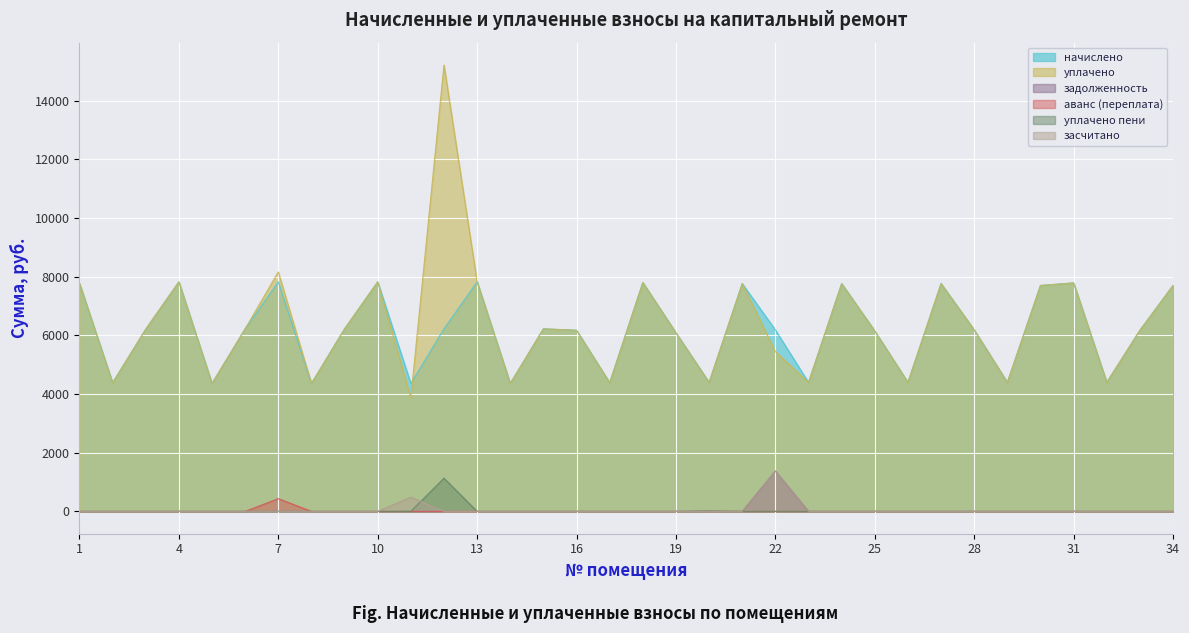

Reading right to left, what are all the values shown in this chart?

начислено: 7700.4	6172.7	4396.7	7787.5	7700.4	4396.7	6185.2	7762.7	4396.7	6148.1	7762.5	4396.7	6185.2	7762.5	4396.7	6085.8	7799.8	4384.3	6172.7	6222.4	4359.4	7824.6	6222.4	4359.4	7824.6	6222.4	4359.4	7824.6	6222.4	4359.4	7824.6	6210.0	4384.3	7774.9
уплачено: 7700.4	6172.7	4396.7	7787.5	7700.4	4396.7	6185.2	7762.7	4396.7	6148.1	7762.5	4396.7	5448.1	7762.5	4396.7	6085.8	7799.8	4384.3	6172.7	6222.4	4359.4	7824.6	15213.9	3875.0	7824.6	6222.4	4359.4	8162.5	6222.4	4359.4	7824.6	6210.0	4384.3	7774.9
задолженность: 0.0	0.0	0.0	0.0	0.0	0.0	0.0	0.0	0.0	0.0	0.0	0.0	1374.5	0.0	0.0	0.0	0.0	0.0	0.0	0.0	0.0	0.0	0.0	0.0	0.0	0.0	0.0	0.0	0.0	0.0	0.0	0.0	0.0	0.0
аванс (переплата): 0.0	0.0	0.0	0.0	0.0	0.0	0.0	0.0	0.0	0.0	0.0	0.0	0.0	0.0	0.0	0.0	0.0	0.0	0.0	0.0	0.0	0.0	0.0	0.0	0.0	0.0	0.0	434.4	0.0	0.0	0.0	0.0	0.0	0.0
уплачено пени: 0.0	0.0	0.0	0.0	0.0	0.0	0.0	0.0	0.0	0.0	0.0	0.0	5.2	0.0	16.5	0.0	0.0	0.0	0.0	0.0	0.0	0.0	1132.6	0.0	0.0	0.0	0.0	0.7	0.0	0.0	0.0	0.0	0.0	0.0
засчитано: 0.0	0.0	0.0	0.0	0.0	0.0	0.0	0.0	0.0	0.0	0.0	0.0	1374.5	0.0	0.0	0.0	0.0	0.0	0.0	0.0	0.0	0.0	0.0	484.4	0.0	0.0	0.0	0.0	0.0	0.0	0.0	0.0	0.0	0.0